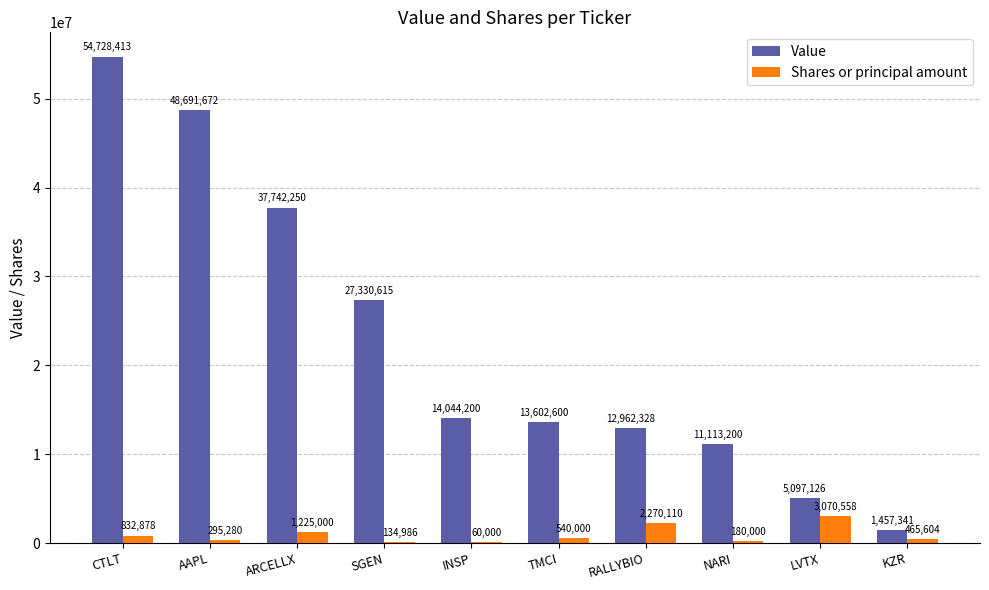

Reading right to left, list all the values displayed in this chart.

Value: 1457341	5097126	11113200	12962328	13602600	14044200	27330615	37742250	48691672	54728413
Shares or principal amount: 465604	3070558	180000	2270110	540000	60000	134986	1225000	295280	832878